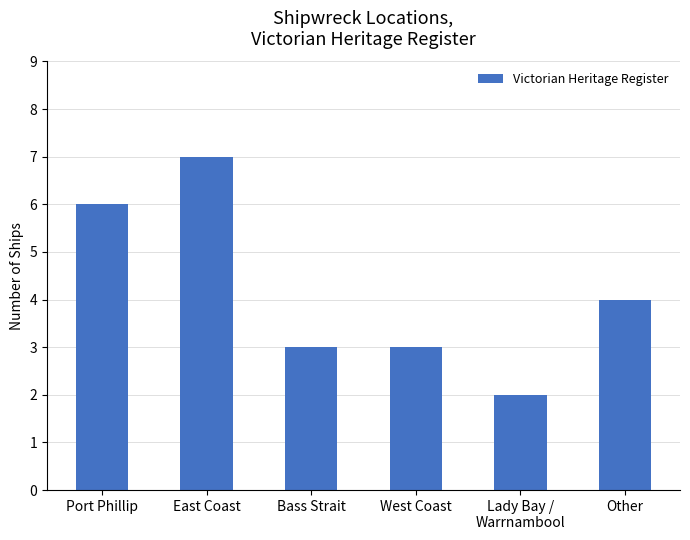

What is the difference between the values at West Coast and Port Phillip?

3